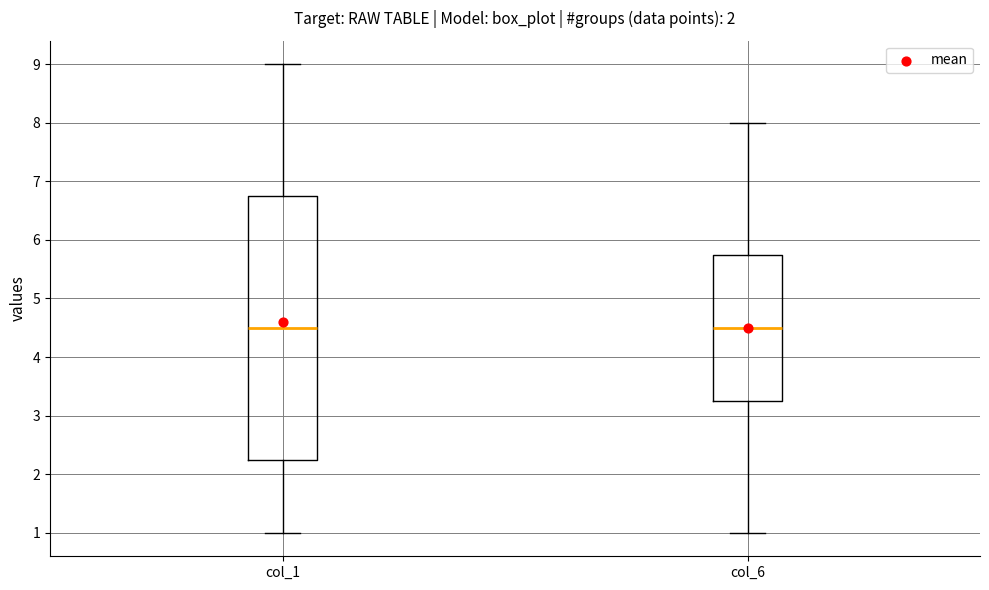

Comparing the boxes themselves (not the whiskers), which one is the tallest?

col_1